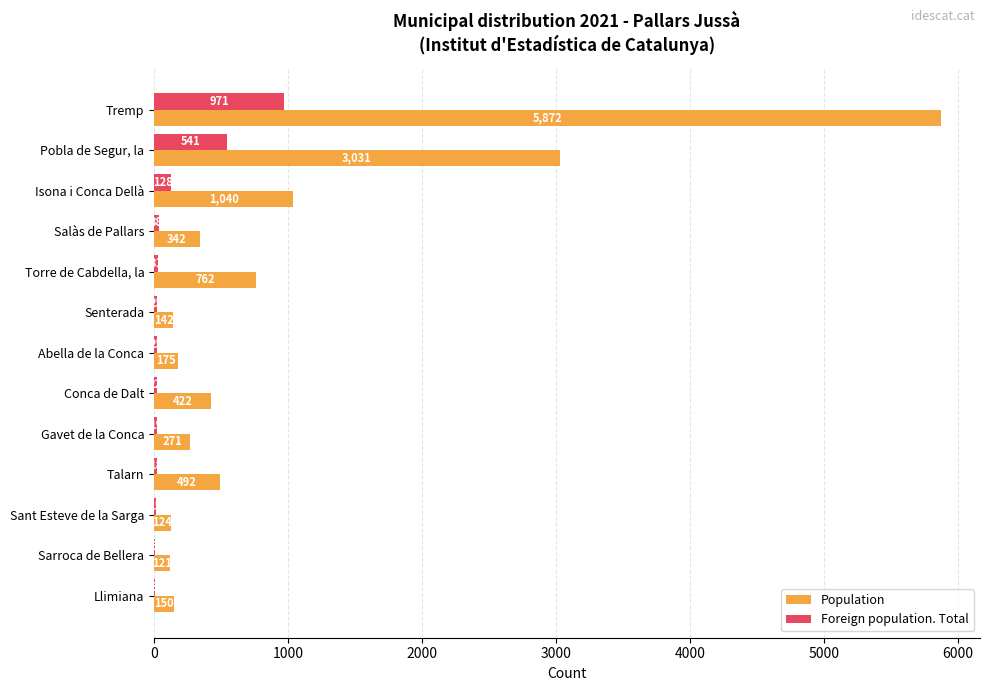

Which series has the largest range (max minus min)?

Population